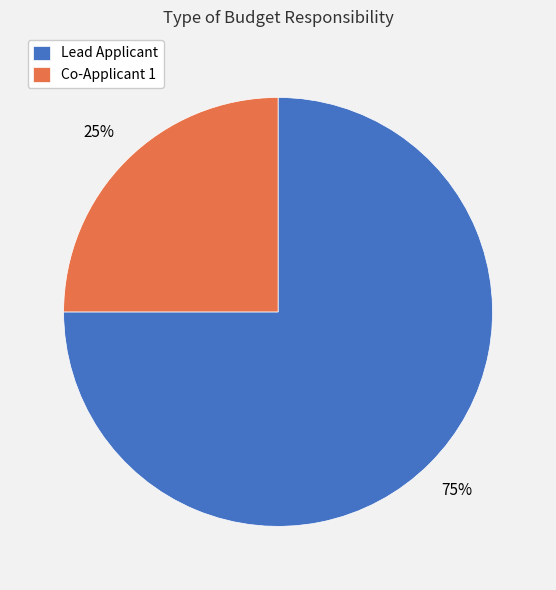

Which category has the smallest portion of the pie?

Co-Applicant 1